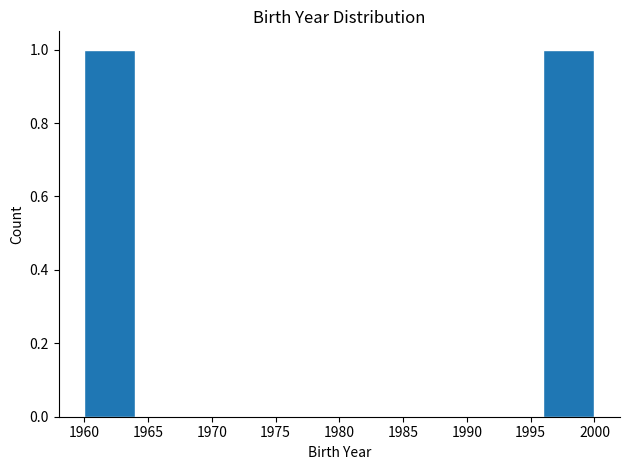

What is the height of the bar covering 1996 to 2000 on the x-axis? The values are not printed on the chart, so give them approximately, as read against the axis.

1